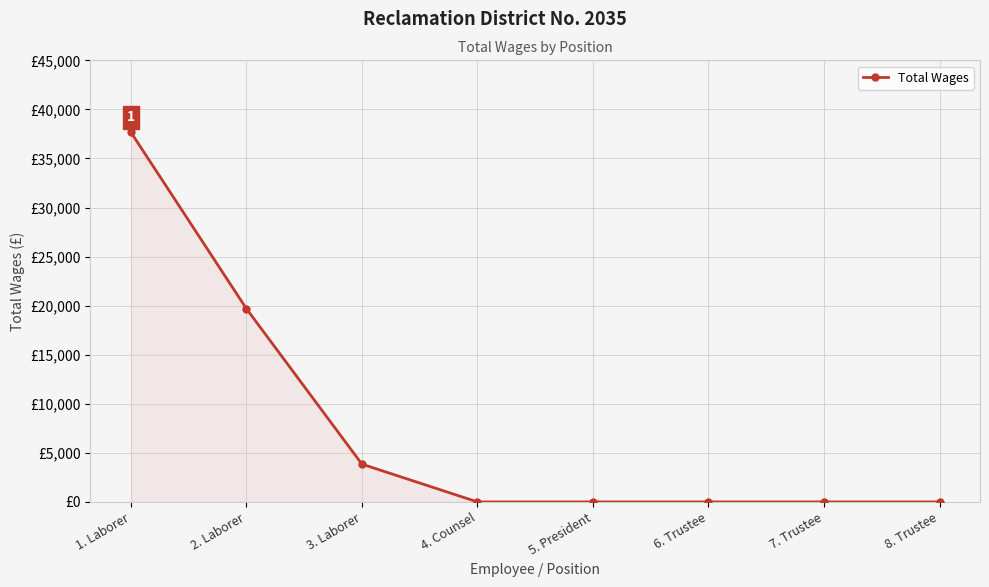

How many values are between 0 and 19697?

7